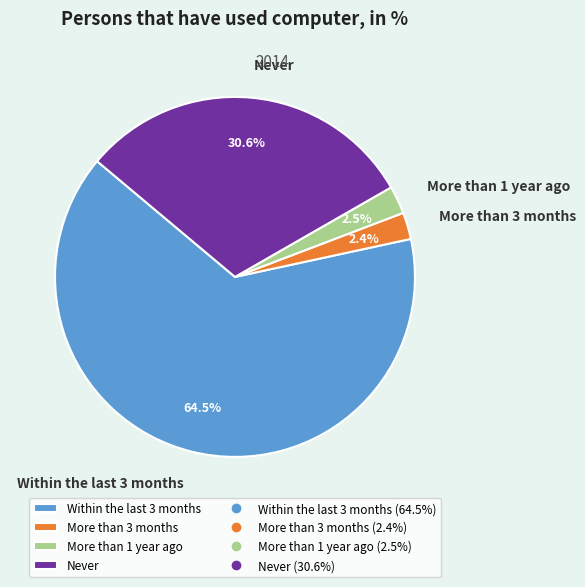

Which category has the biggest portion of the pie?

Within the last 3 months